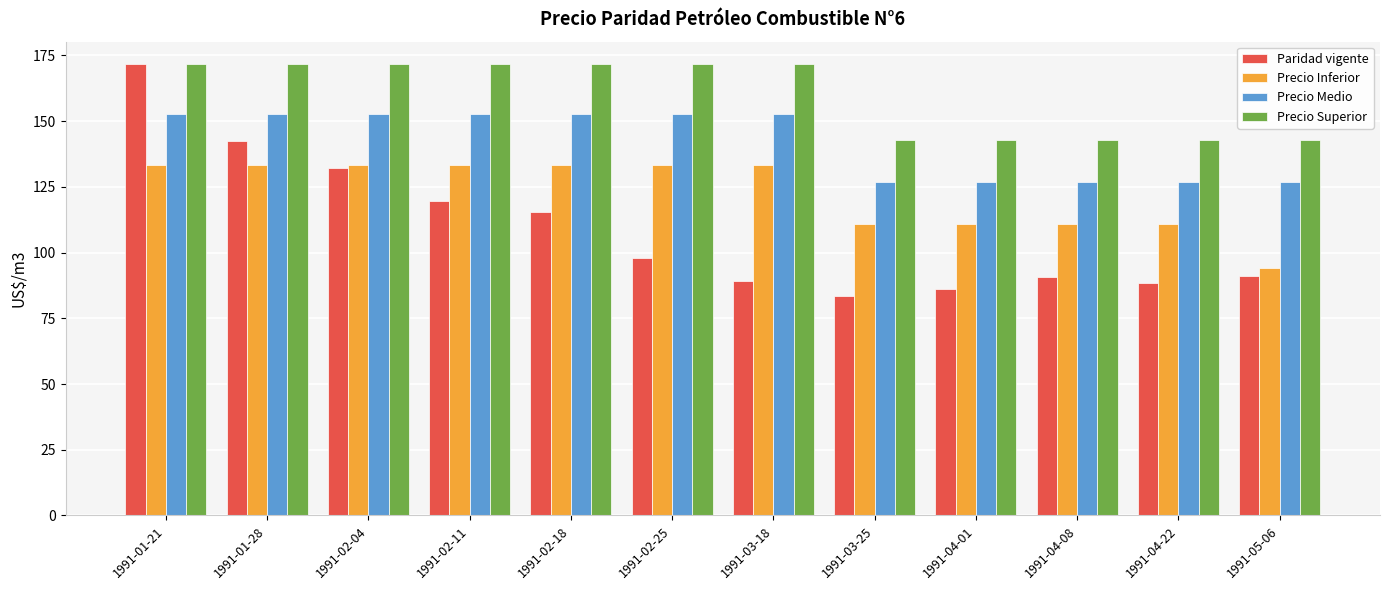

The value of Precio Medio at 1991-05-06 is 127.0. True or false?

True